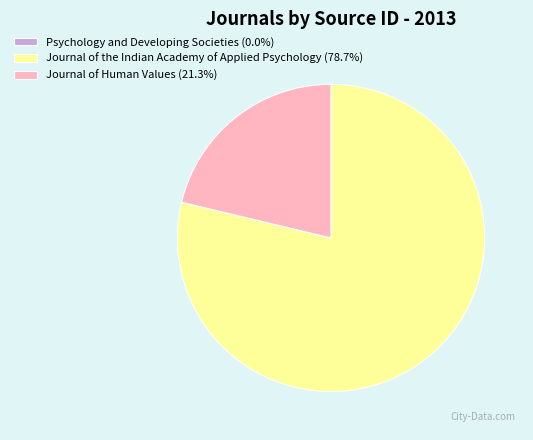

Does Journal of Human Values (21.3%) represent more than half of the total?

No